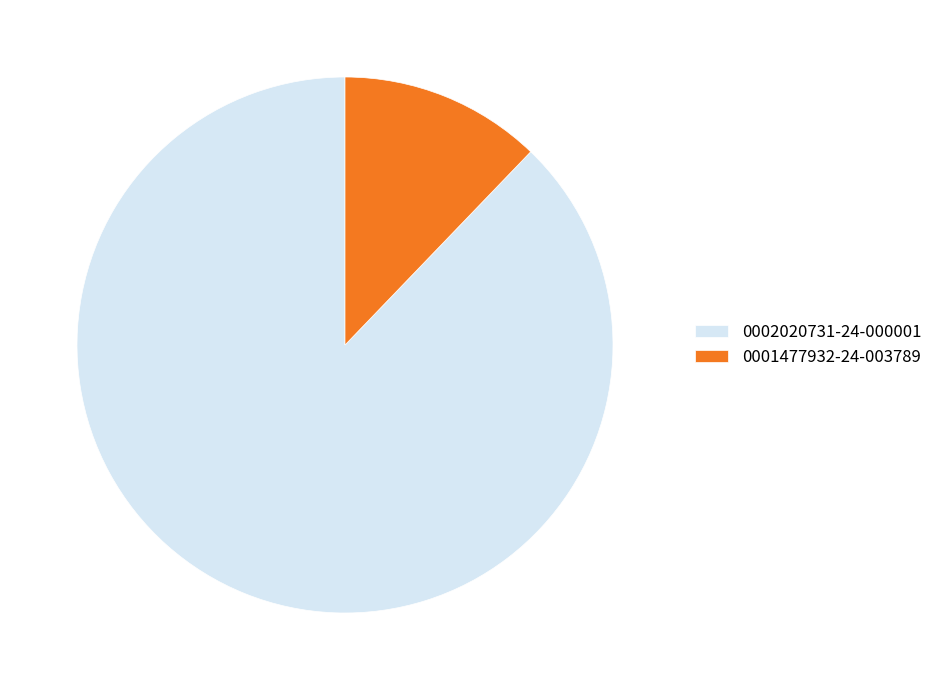

Is the sum of 0002020731-24-000001 and 0001477932-24-003789 greater than half?

Yes